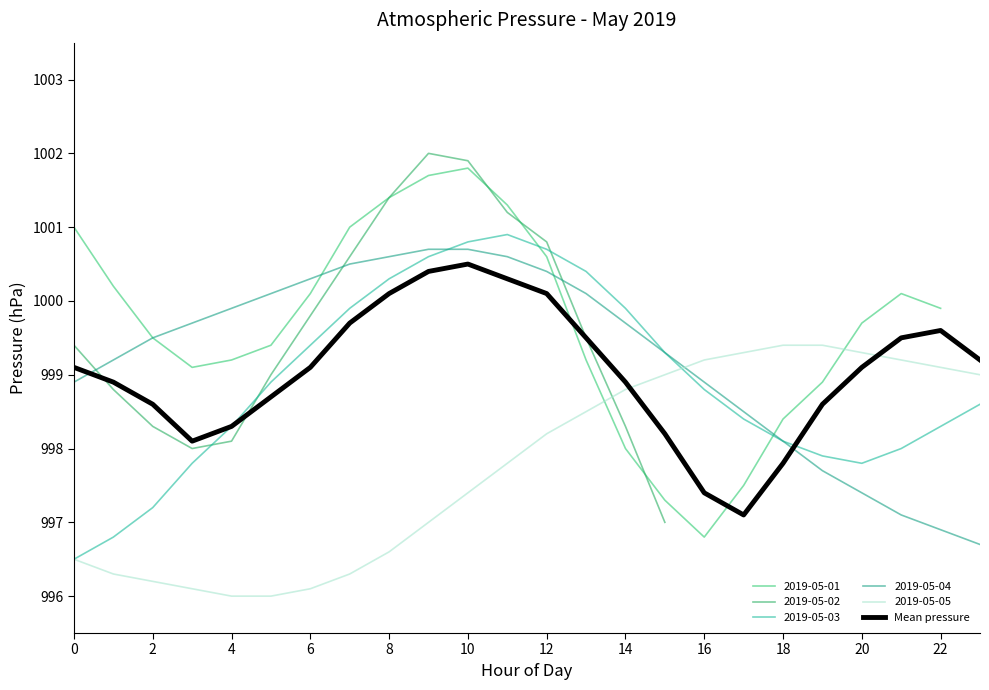

How many categories are shown in the chart?

24